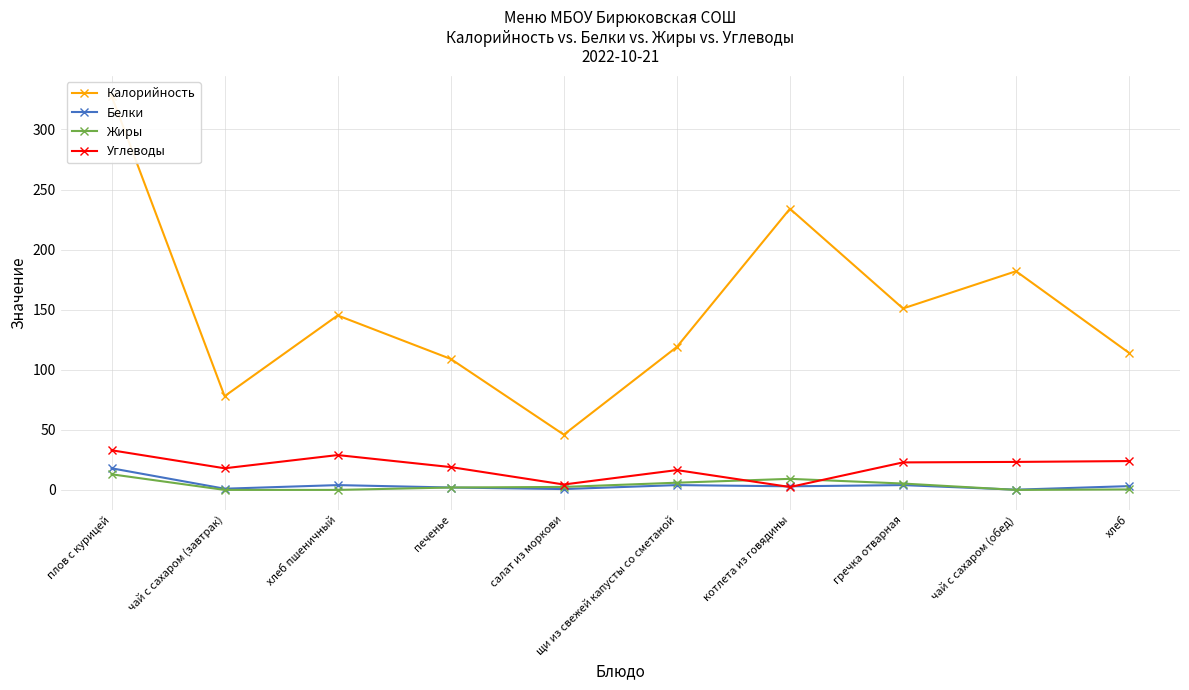

At which label does Белки reach its peak?

плов с курицей